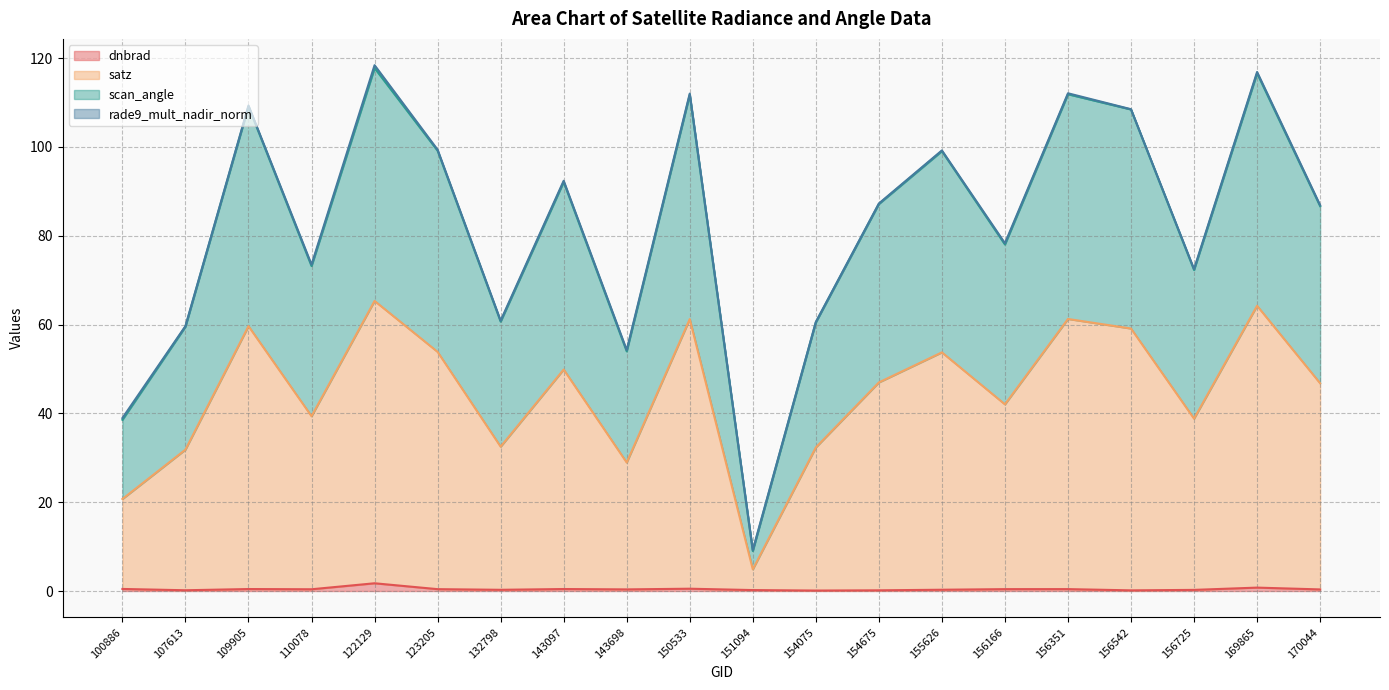

The dnbrad series shows 0.1 at 154075. True or false?

True